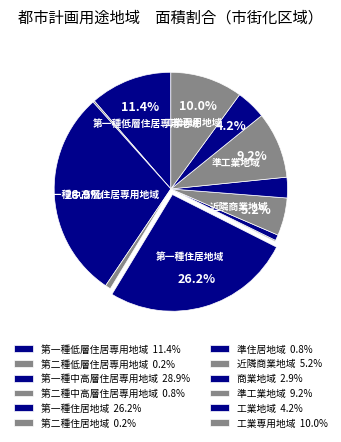

Is the sum of 第一種中高層住居専用地域 and 第二種住居地域 greater than half?

No